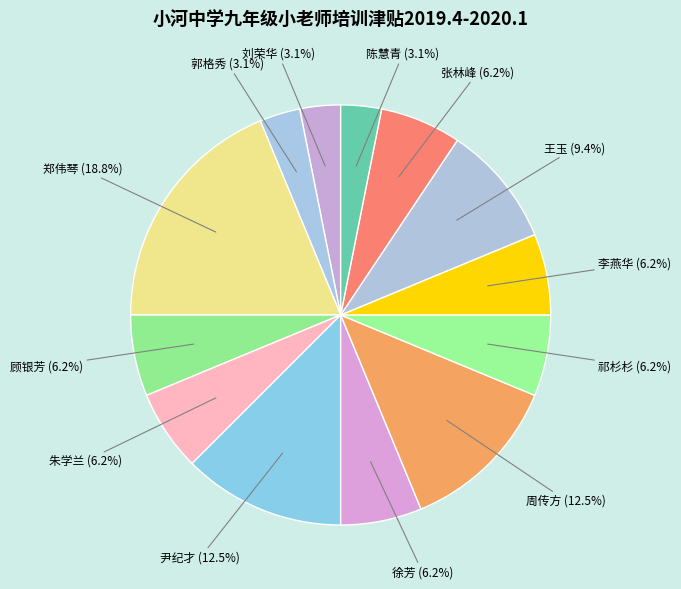

Rank the categories by value from lowest to highest.

刘荣华, 郭格秀, 陈慧青, 顾银芳, 朱学兰, 徐芳, 祁杉杉, 李燕华, 张林峰, 王玉, 尹纪才, 周传方, 郑伟琴